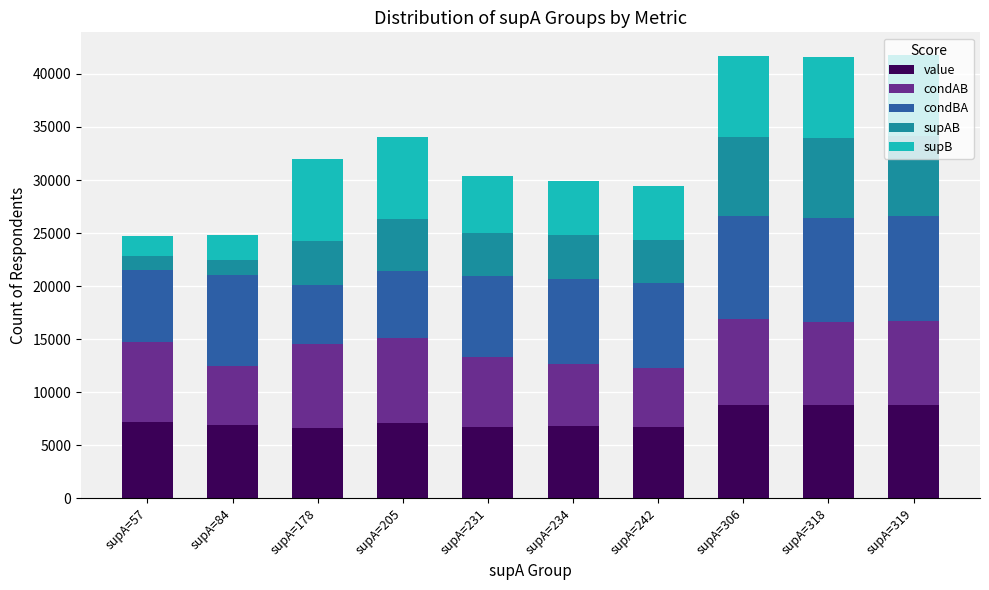

What is the total value across all series at supA=306?

41660.5